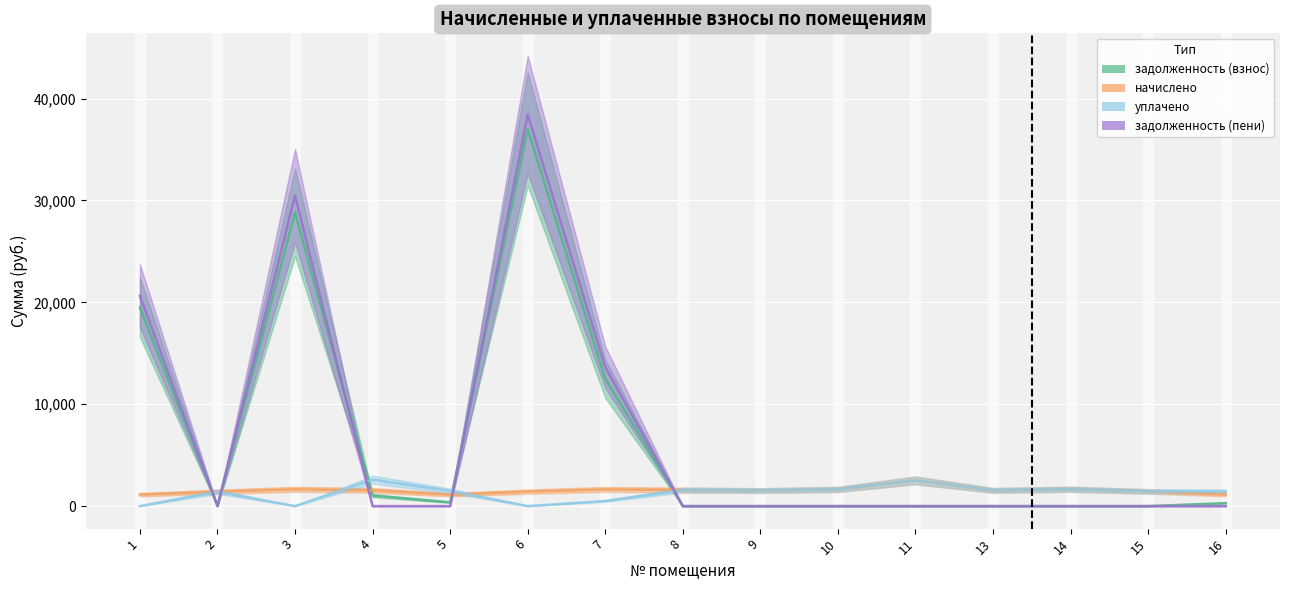

True or false: уплачено has more than 2 points higher than both neighbors.

True